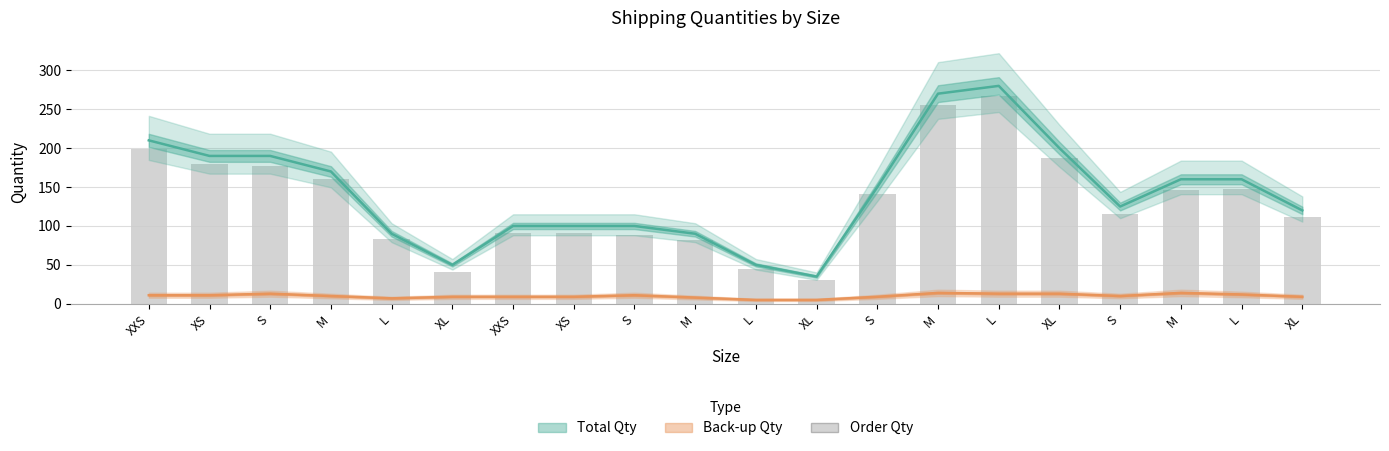

What is the difference between the highest and lowest values at M?

160